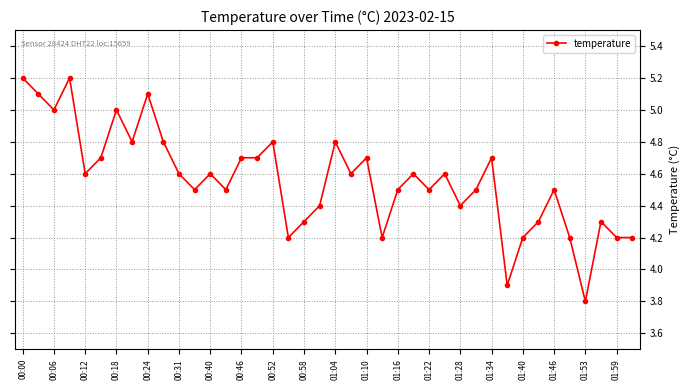

What is the smallest value displayed?

3.8